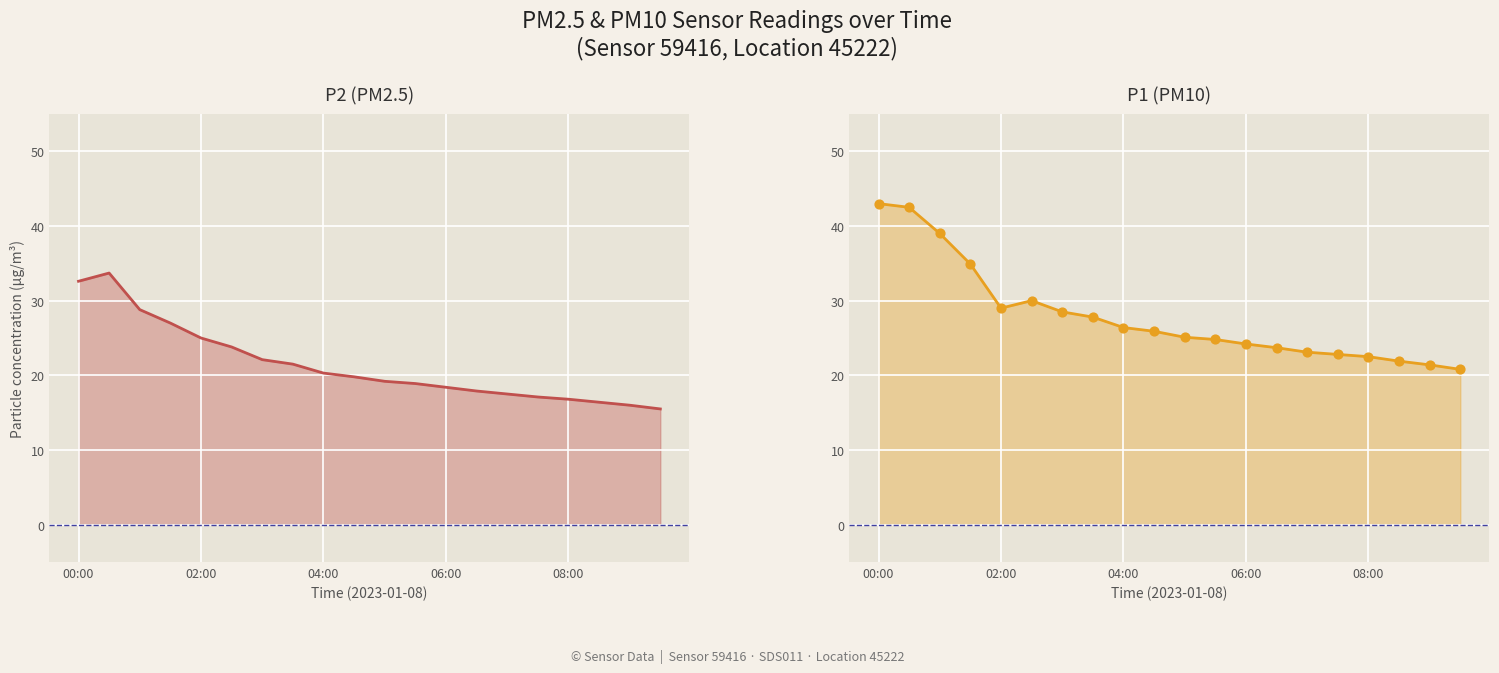

Which series reaches the minimum Y coordinate?

P2 (PM2.5)